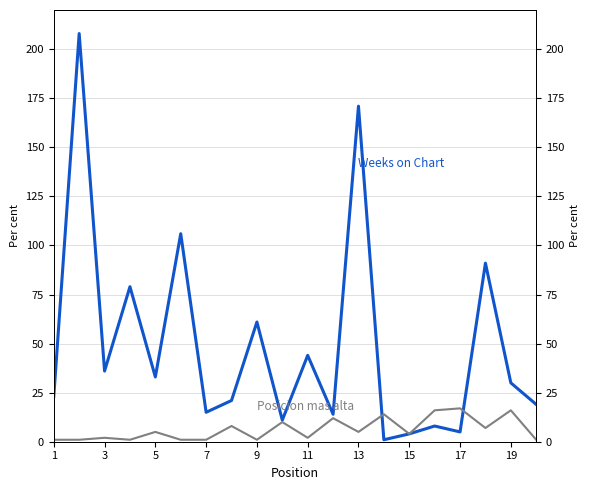

True or false: Posicion mas alta has a value of 7 at 5.

False